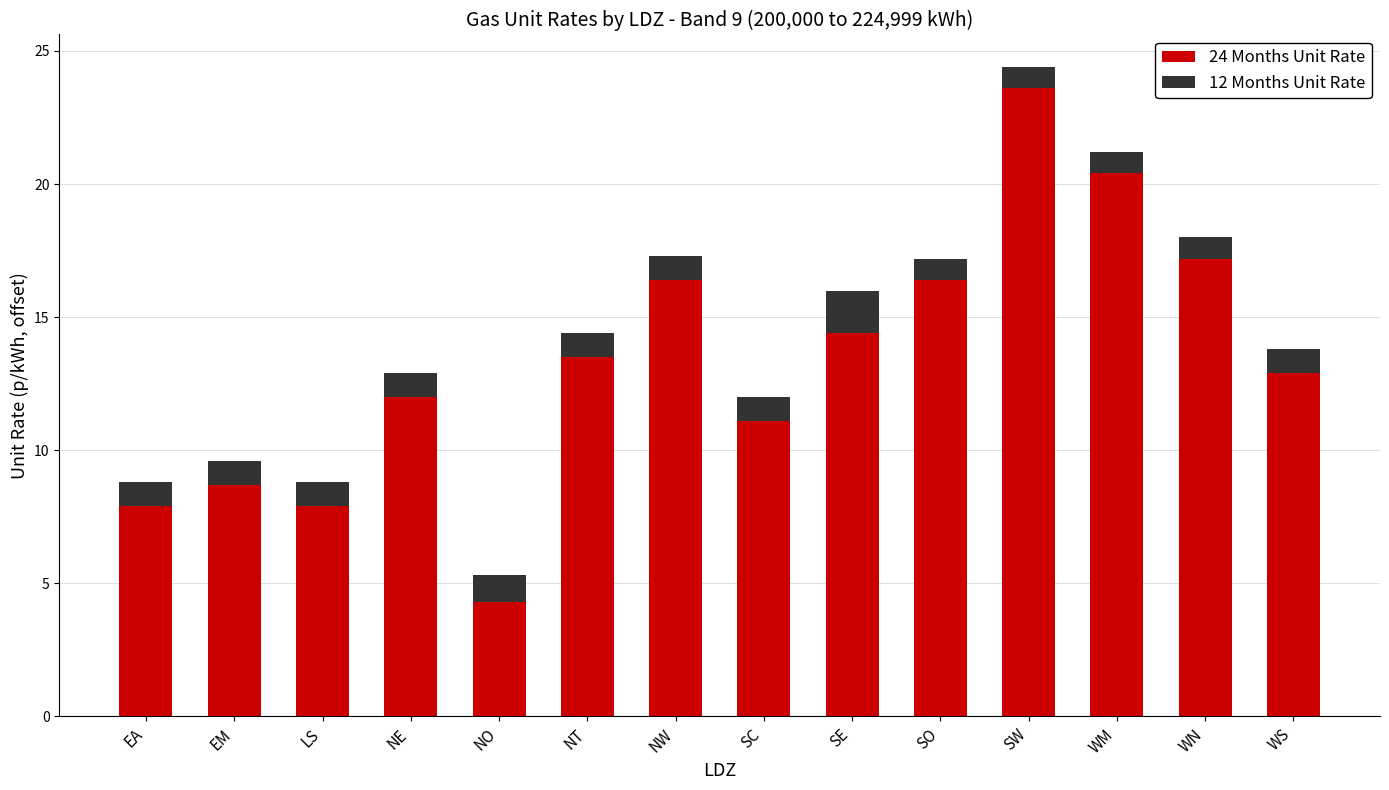

What is the difference between the maximum and second lowest values in the 24 Months Unit Rate series?

15.7